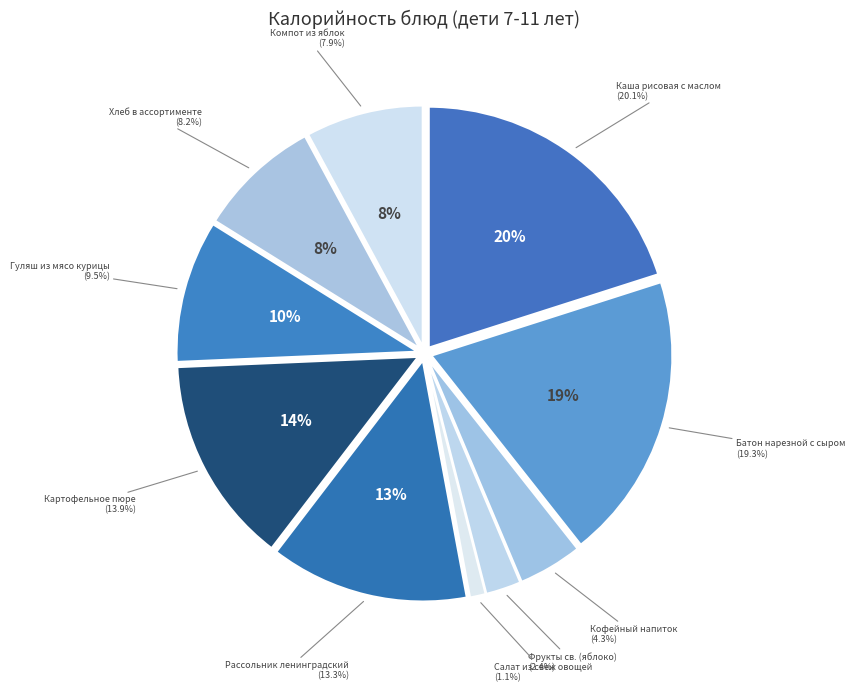

The Рассольник ленинградский slice represents 4% of the pie. True or false?

False